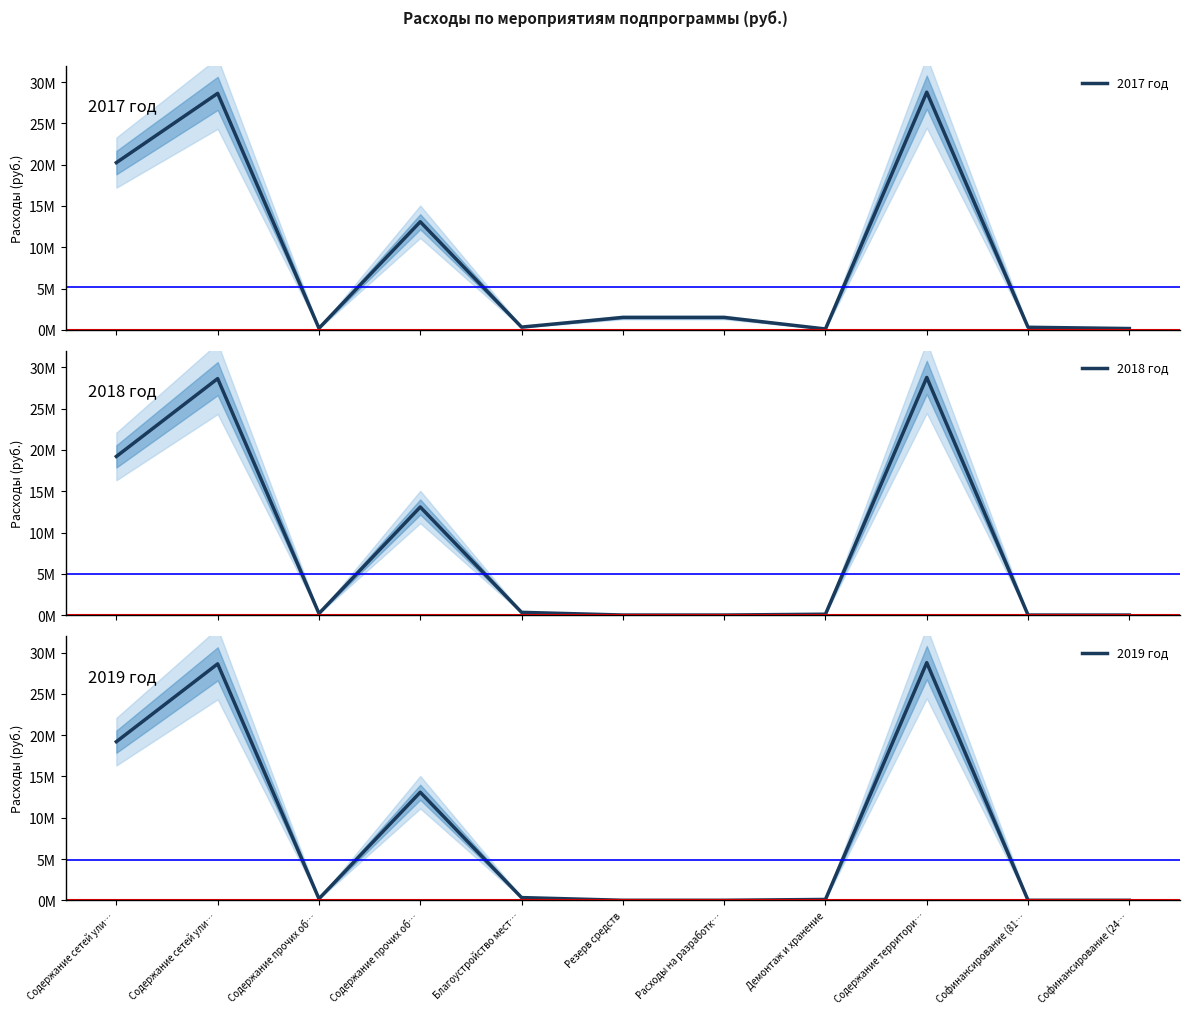

True or false: 2017 год and 2019 год intersect in this chart.

False